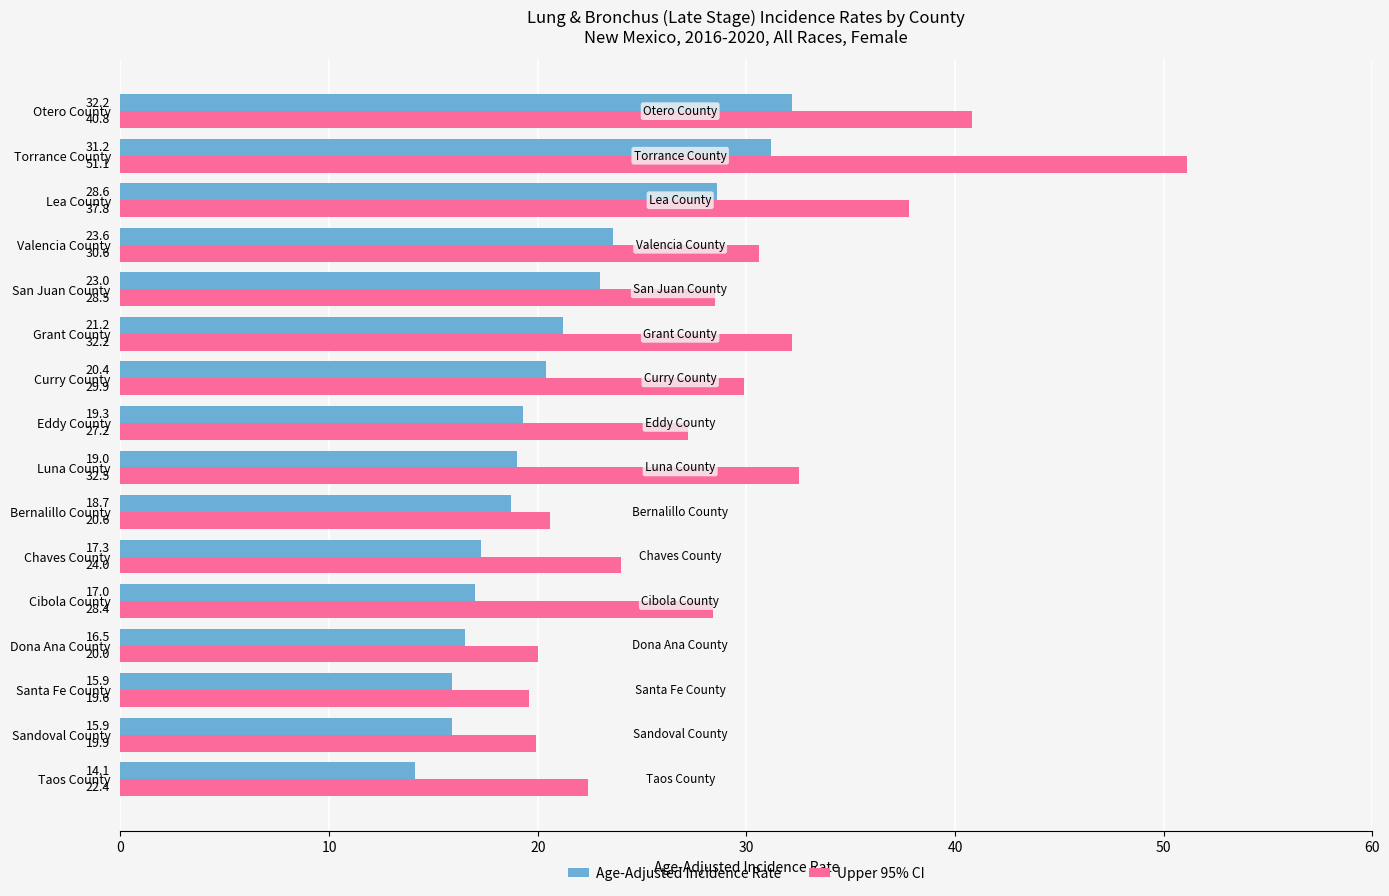

What is the greatest value displayed?

51.1